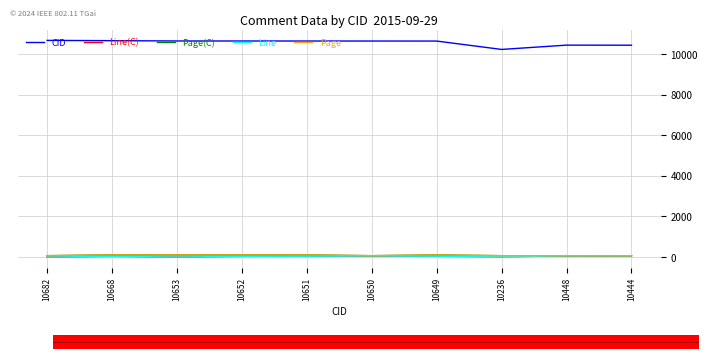

Does the chart display data point markers on the line(s)?

No